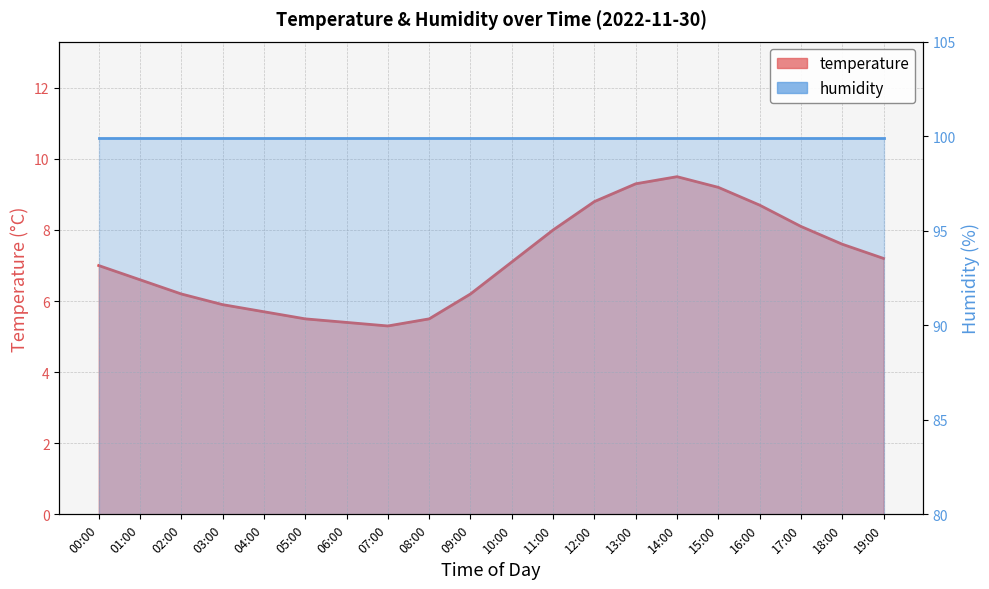

What is the minimum value shown in the chart?

5.3